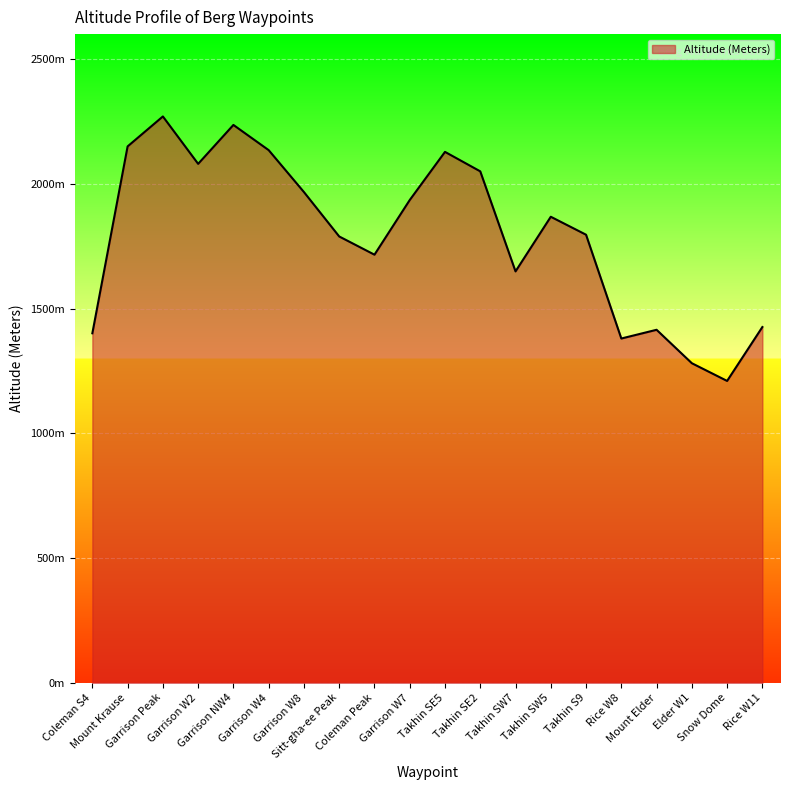

True or false: the data has more than 1 interior local peaks.

True